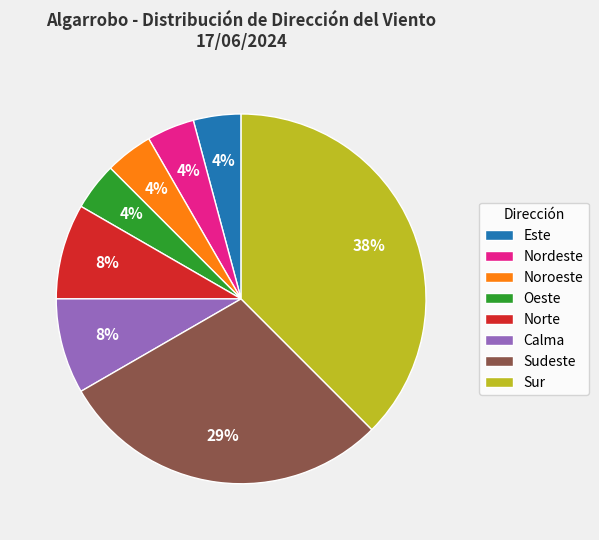

Does Sur represent more than half of the total?

No